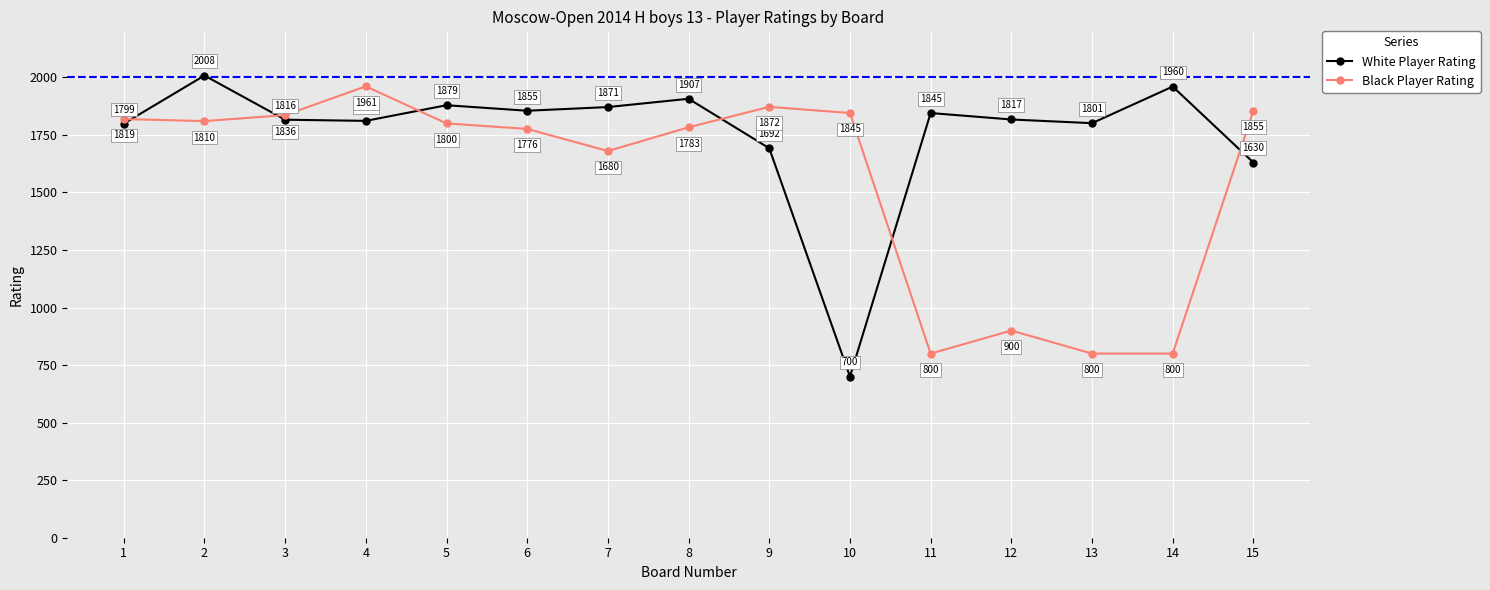

List the series in order of their overall mean, highest first.

White Player Rating, Black Player Rating